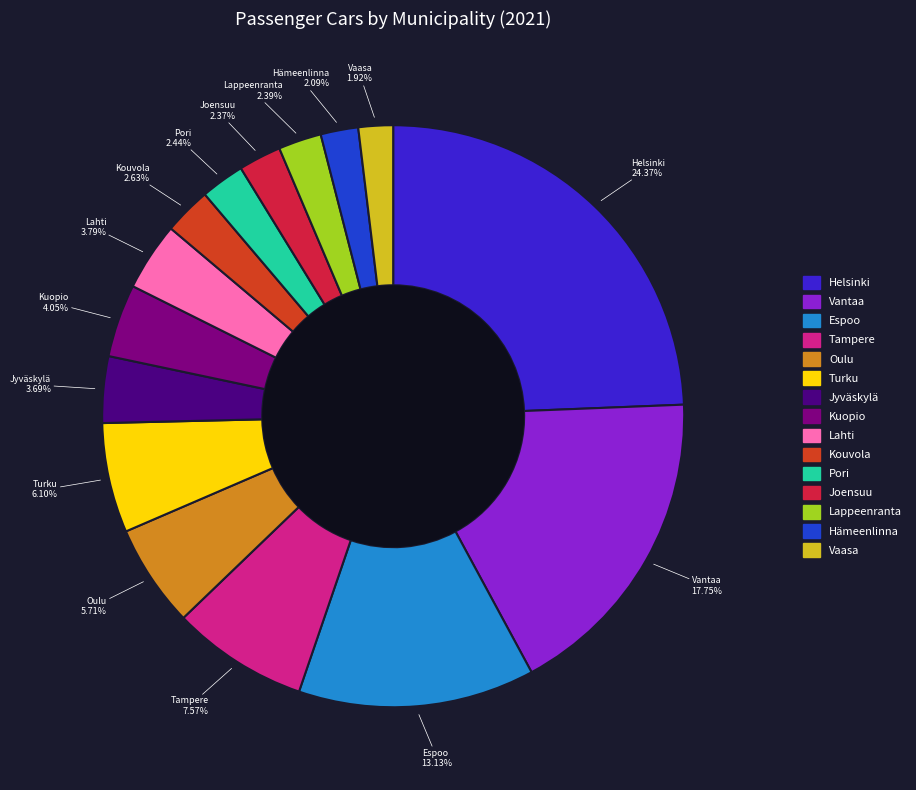

Which has a higher value, Vaasa or Jyväskylä?

Jyväskylä